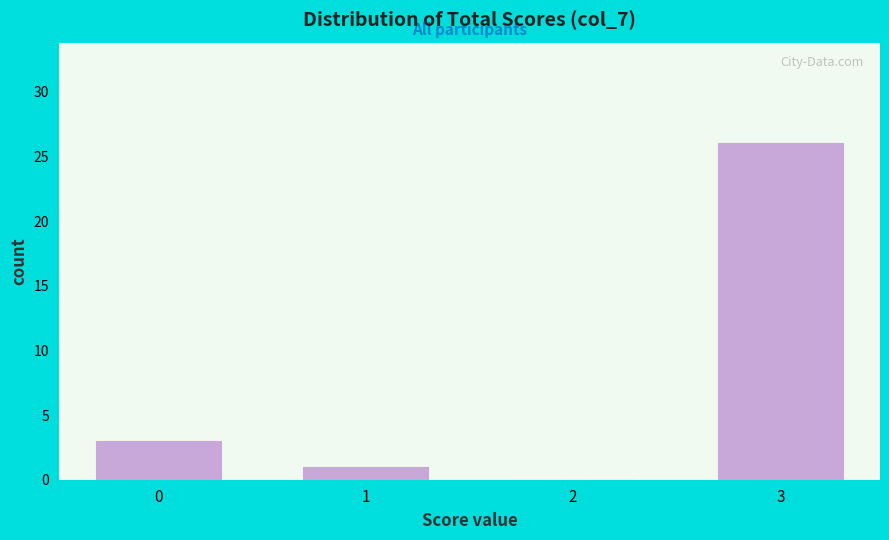

Reading left to right, transcribe all the data shown in this chart.

0=3	1=1	2=0	3=26